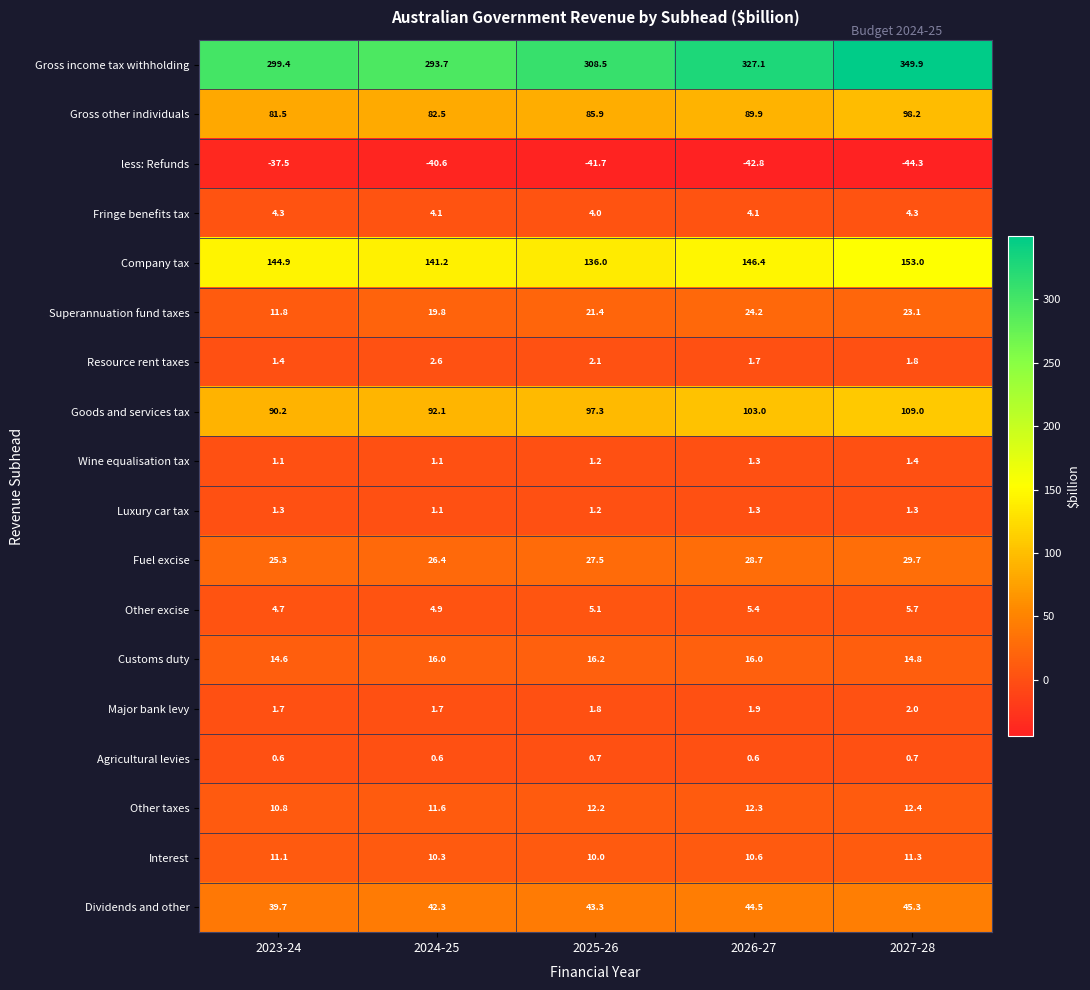

At which category does the chart reach its peak across all series?

2027-28